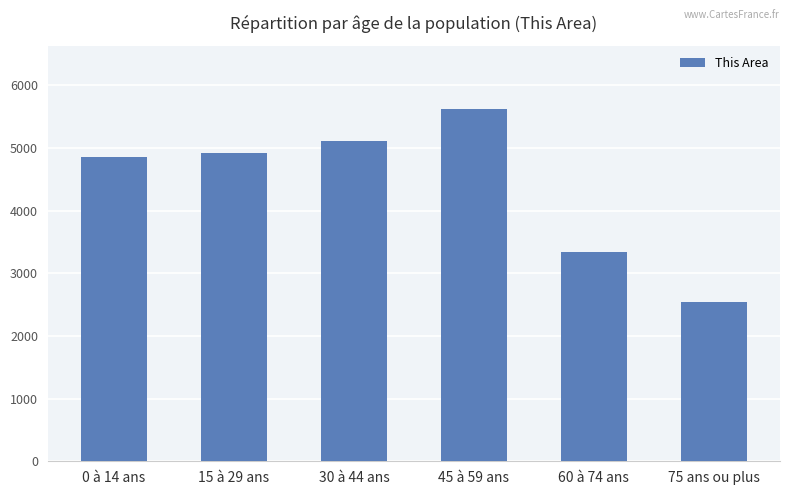

What is the greatest value displayed?

5618